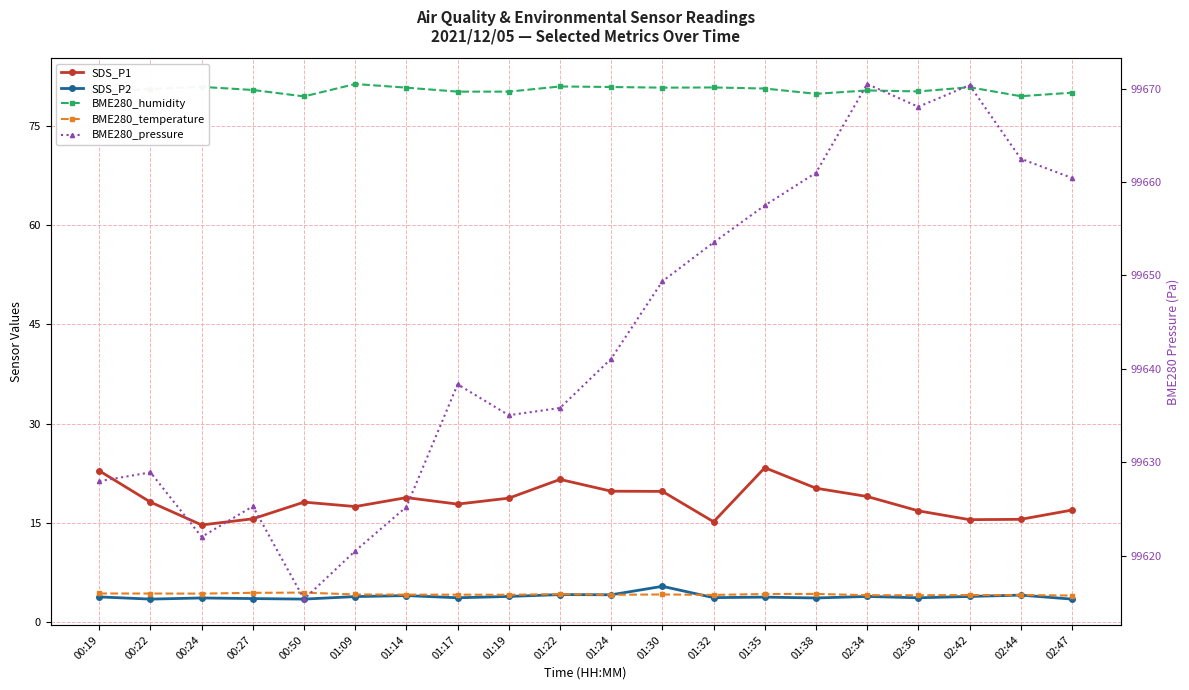

How many data points does each series have?

20